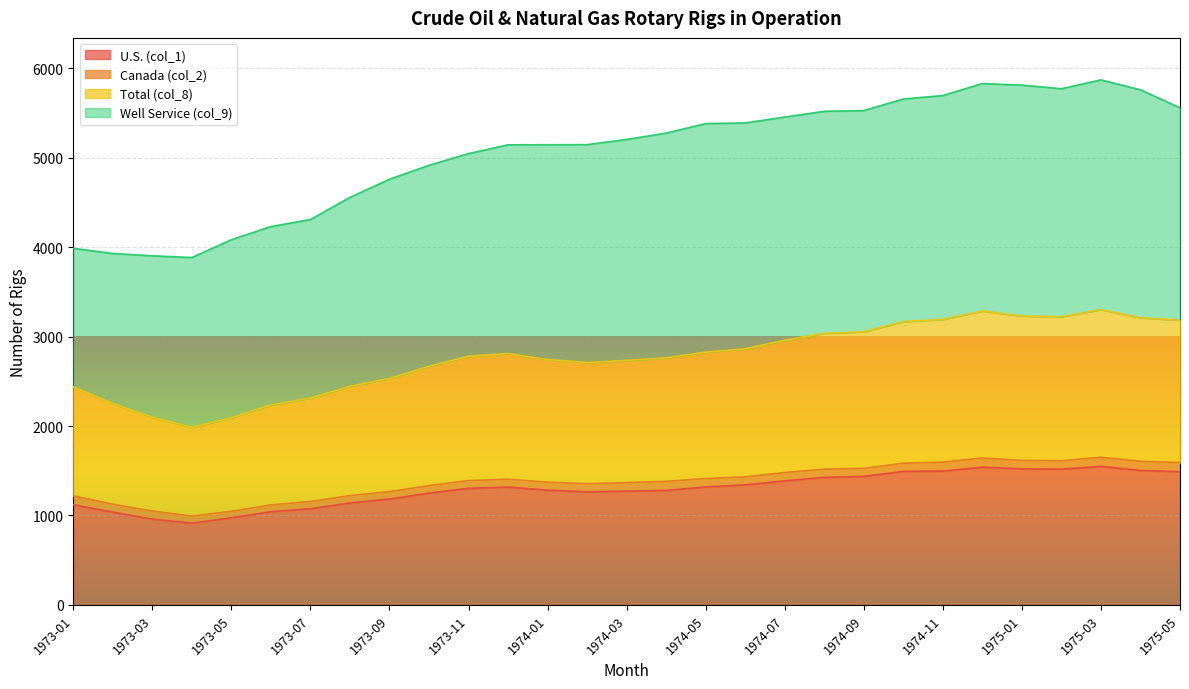

The Total (col_8) series shows 1432 at 1974-06. True or false?

True